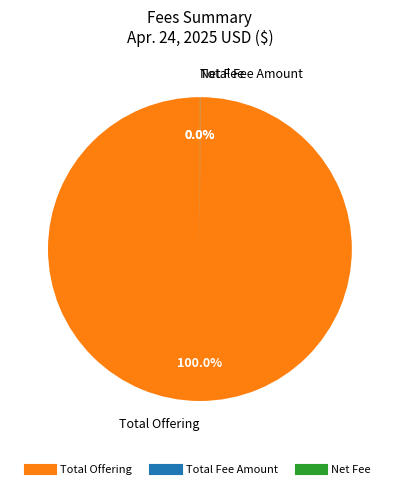

Does any single category account for the majority?

Yes